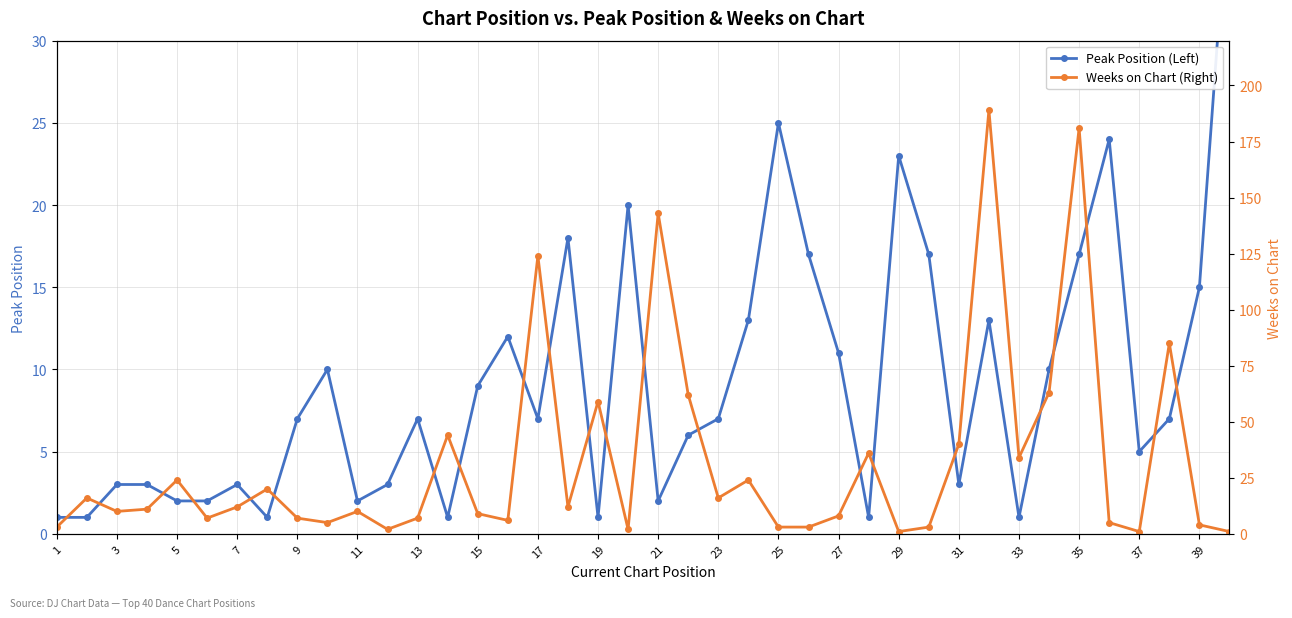

True or false: Weeks on Chart (Right) and Peak Position (Left) intersect in this chart.

True